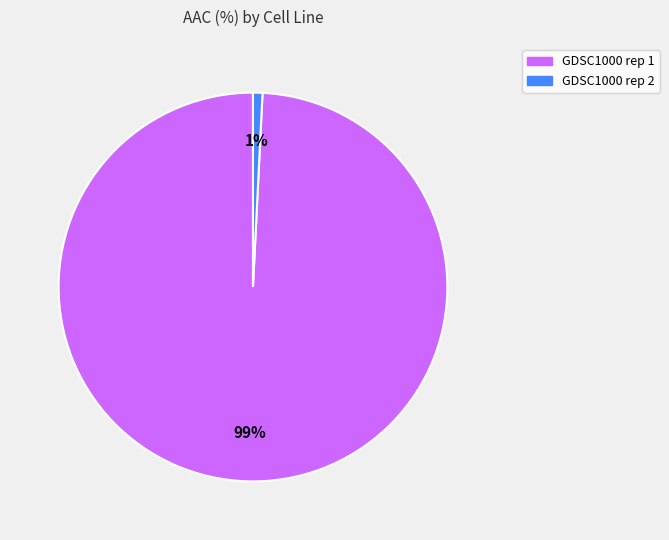

Rank the categories by value from highest to lowest.

GDSC1000 rep 1, GDSC1000 rep 2